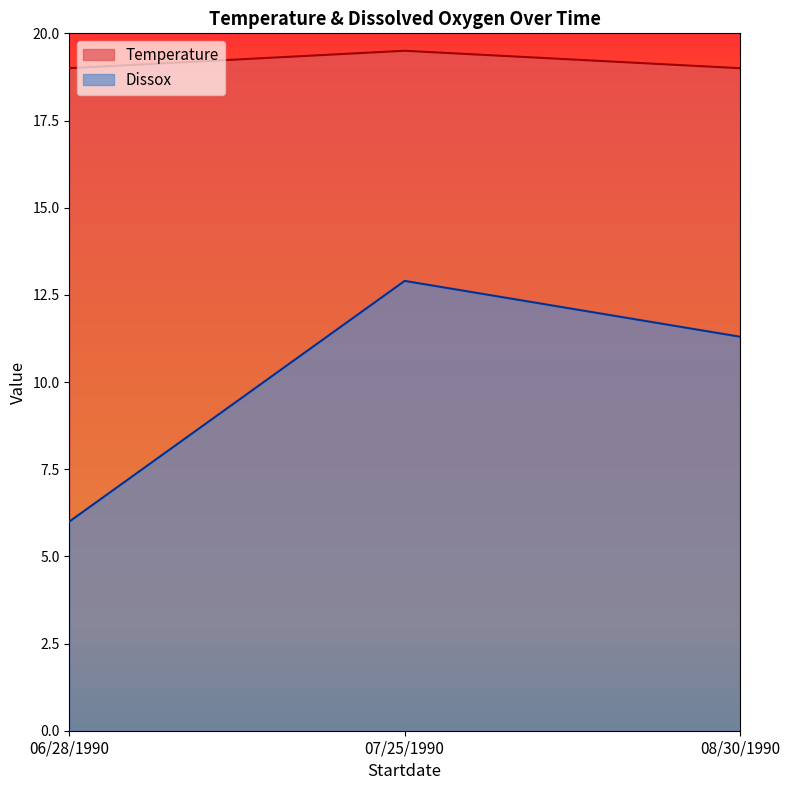

What is the maximum value for Temperature?

19.5